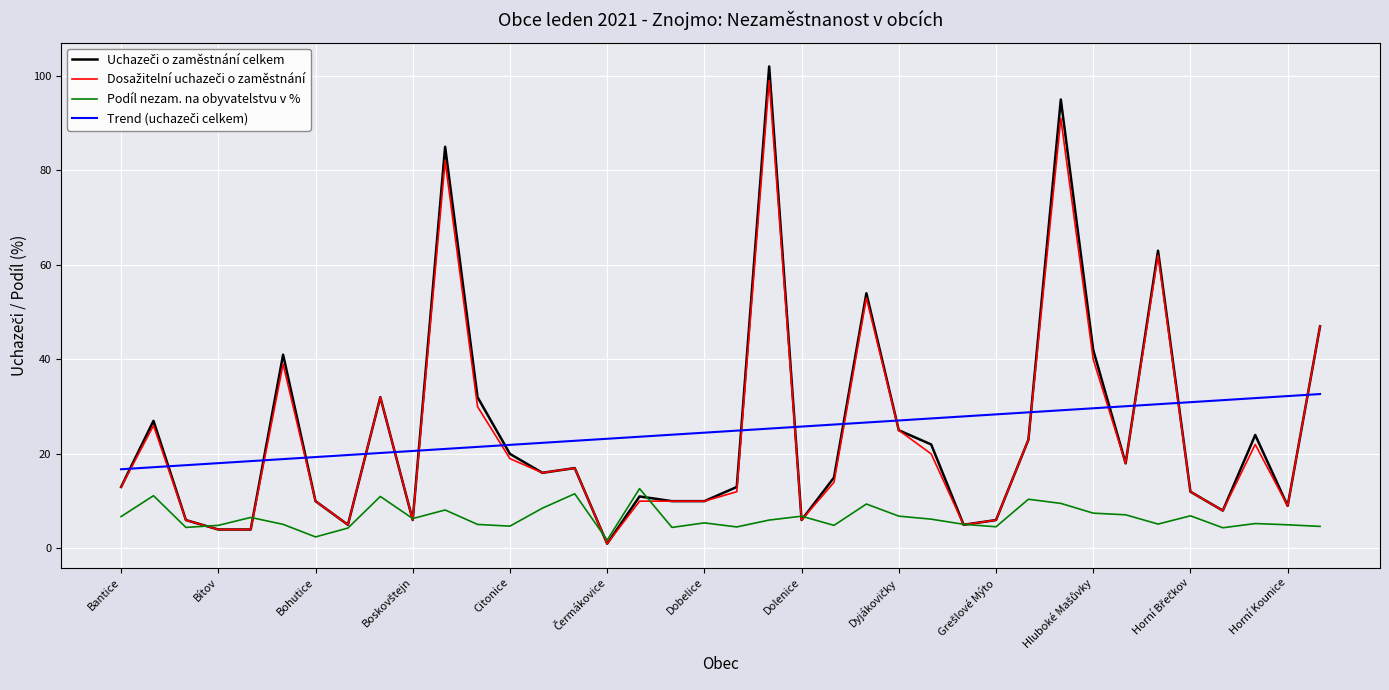

What is the maximum value shown in the chart?

102.0